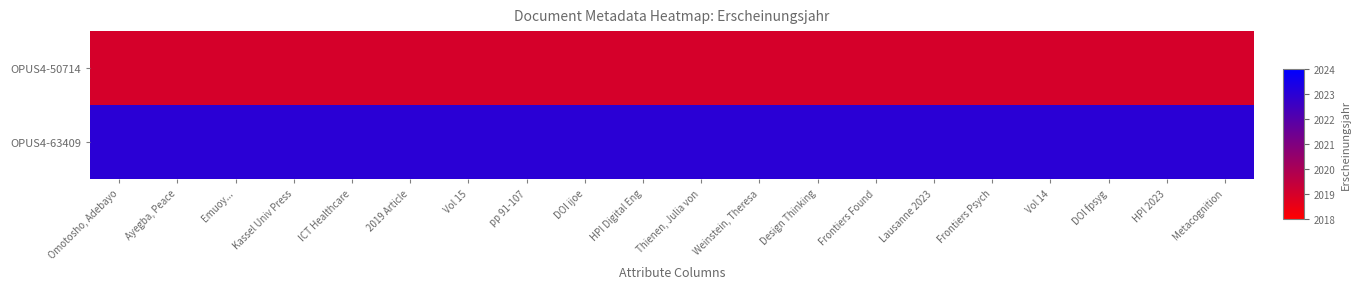

What is the maximum value shown in the chart?

2023